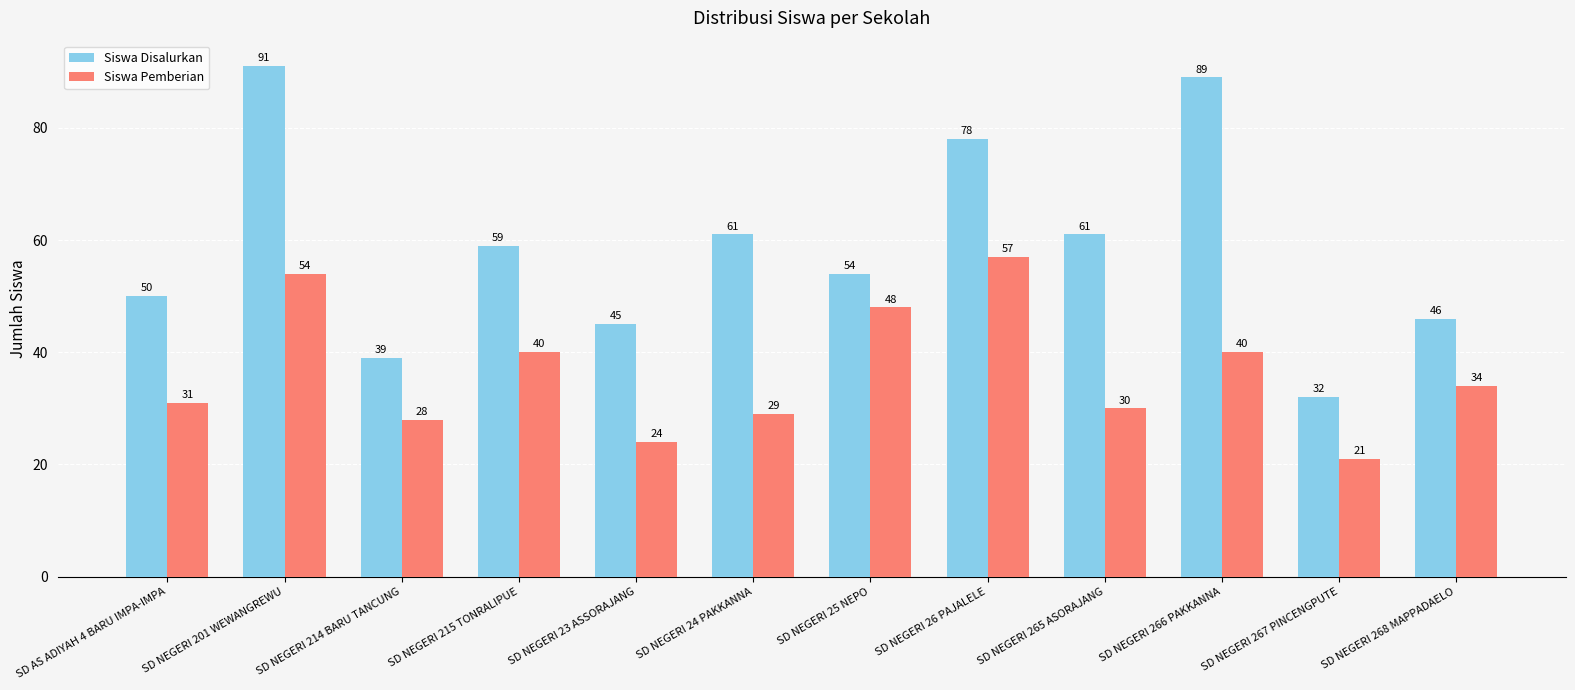

Which category has the highest value in the Siswa Pemberian series?

SD NEGERI 26 PAJALELE